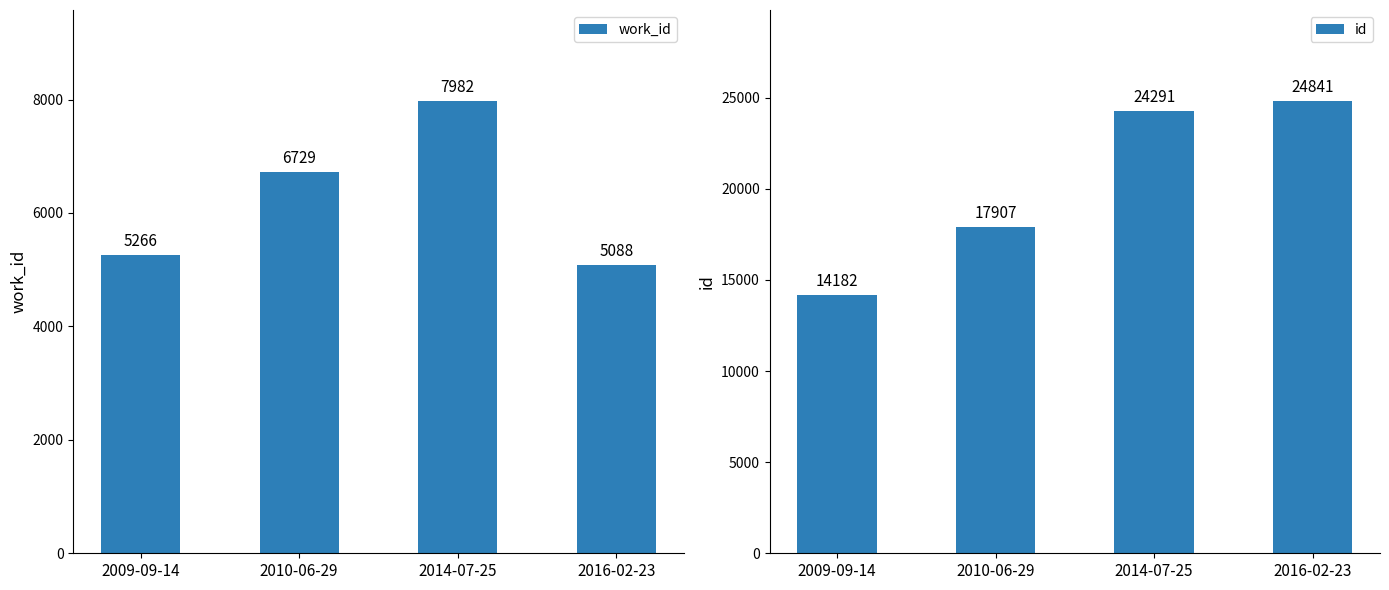

At which category is the sum across all series the highest?

2014-07-25